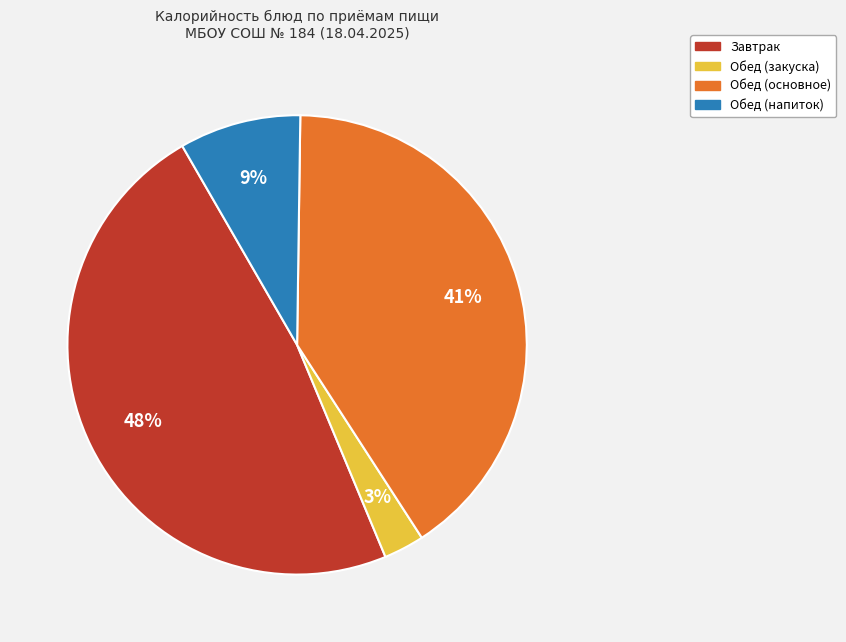

To the nearest percent, what is the average slice percentage?

25%